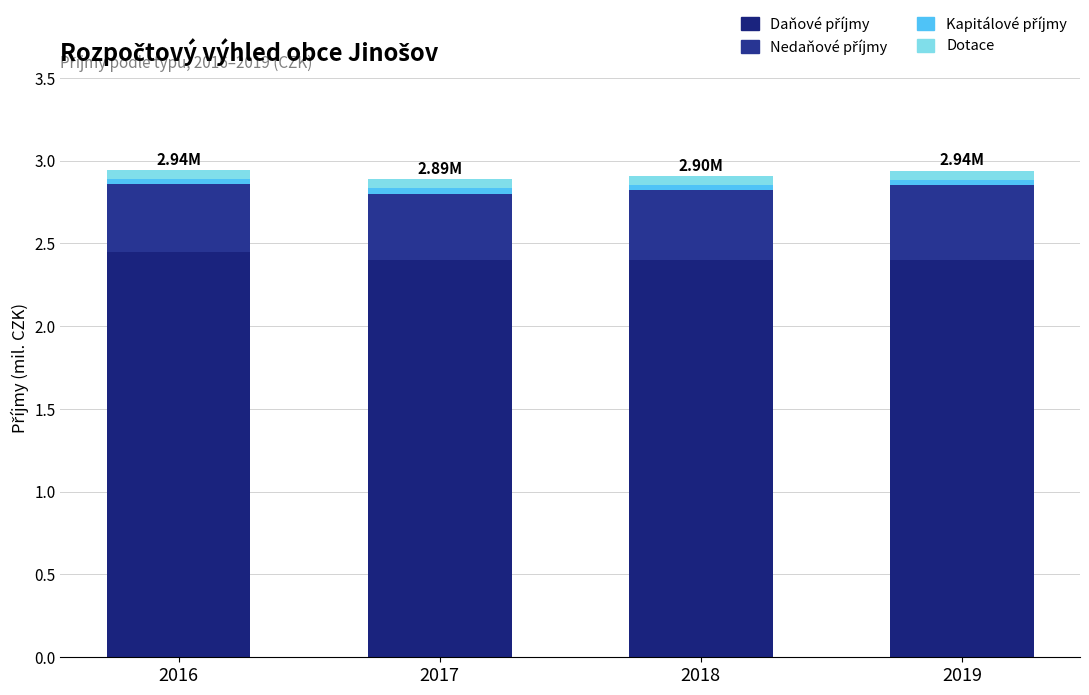

List the labels in order of Dotace value, smallest first.

2016, 2017, 2018, 2019